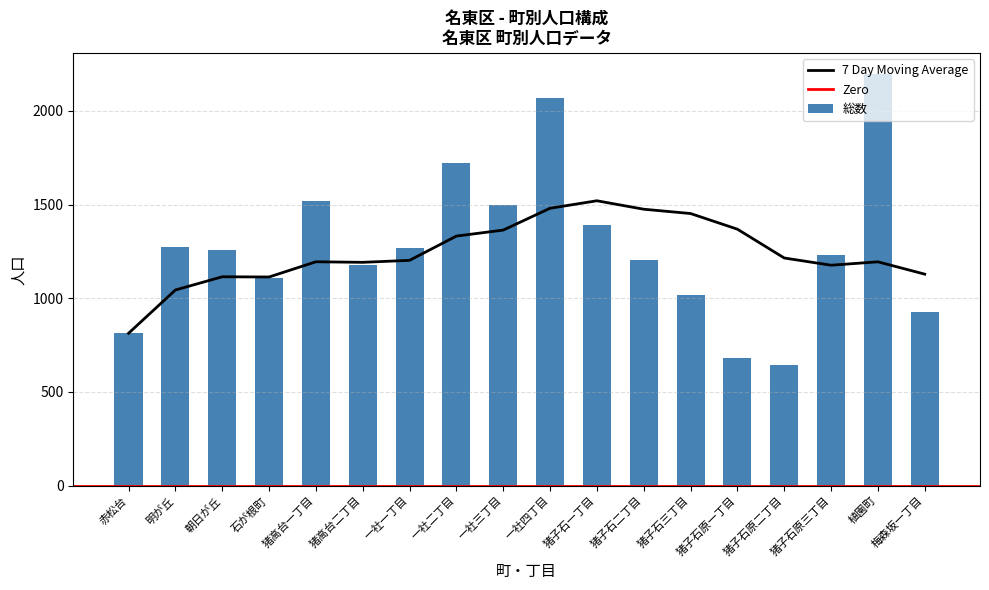

True or false: 7 Day Moving Average has a value of 1482.9 at 朝日が丘.

False